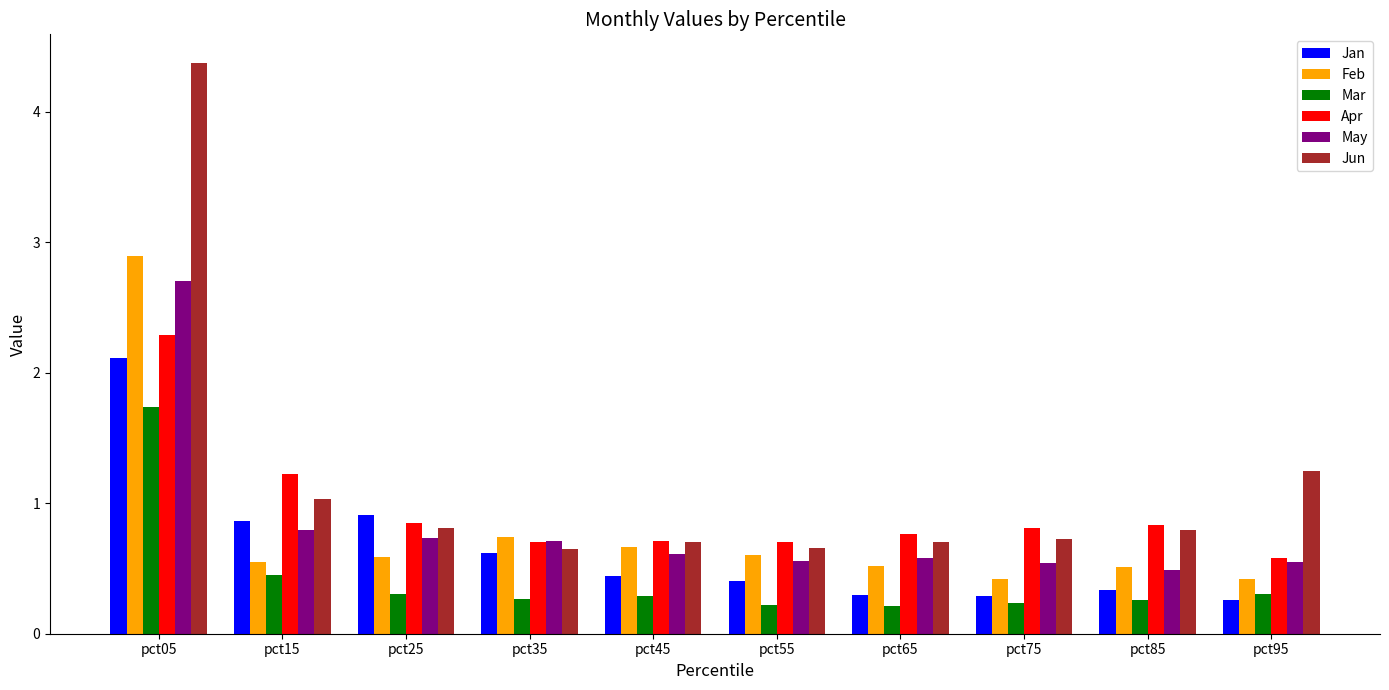

Which series has the largest total across all categories?

Jun